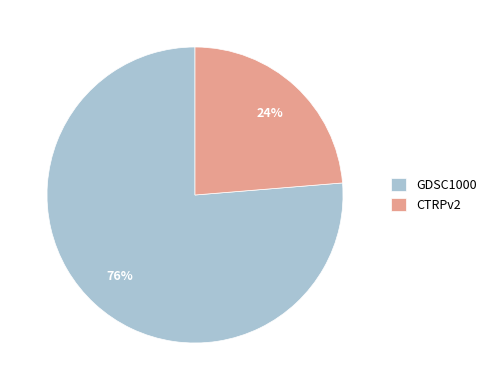

True or false: GDSC1000 accounts for 76% of the total.

True